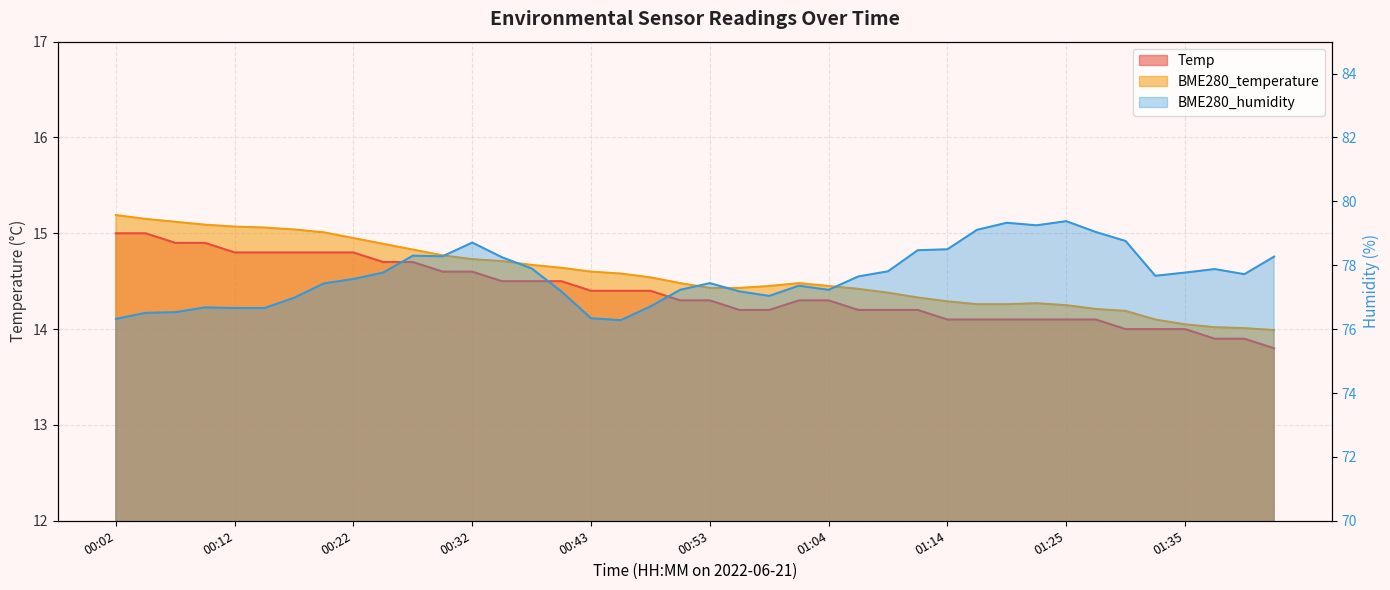

What is the sum of all Temp values?

575.5